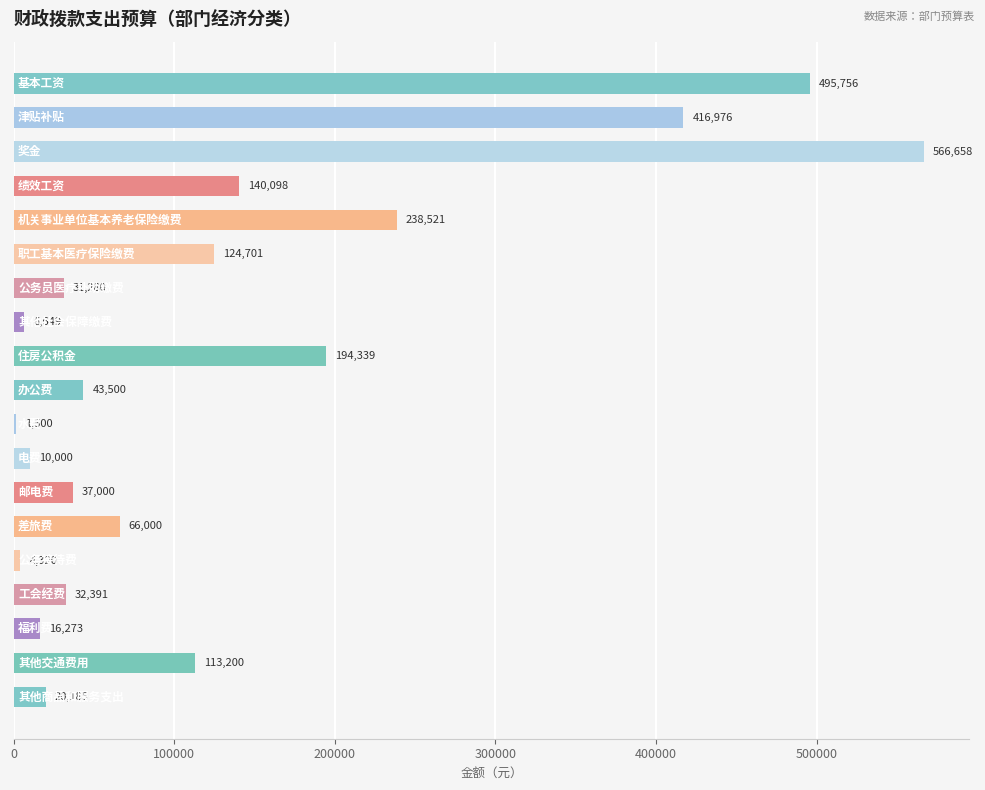

What is the maximum value shown in the chart?

566658.0